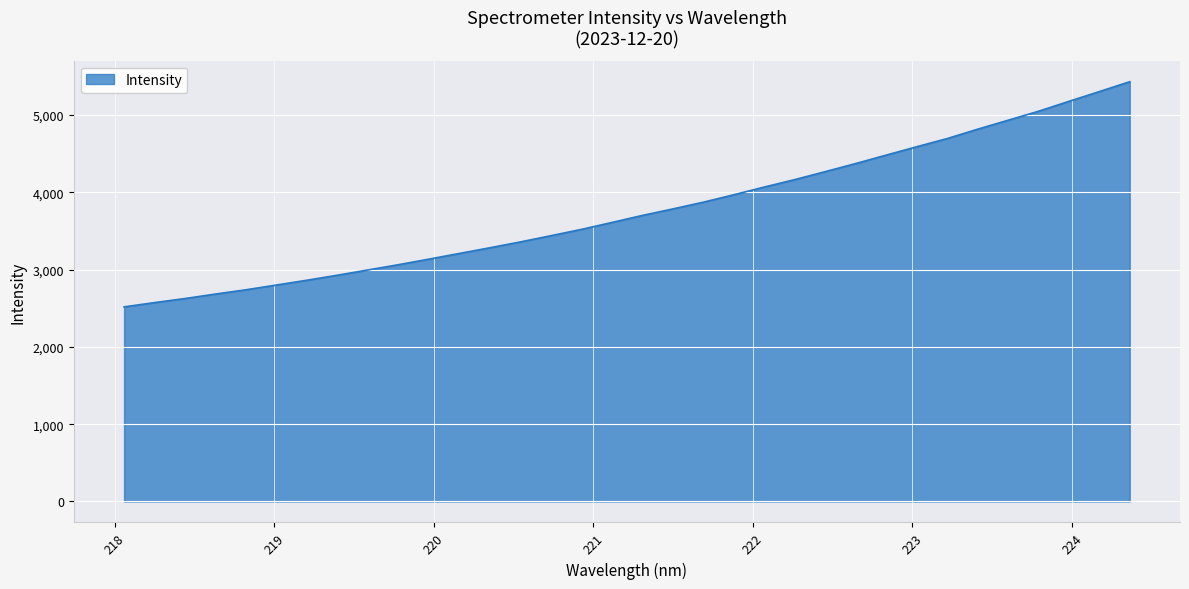

What is the difference between the maximum and minimum values?

2914.0